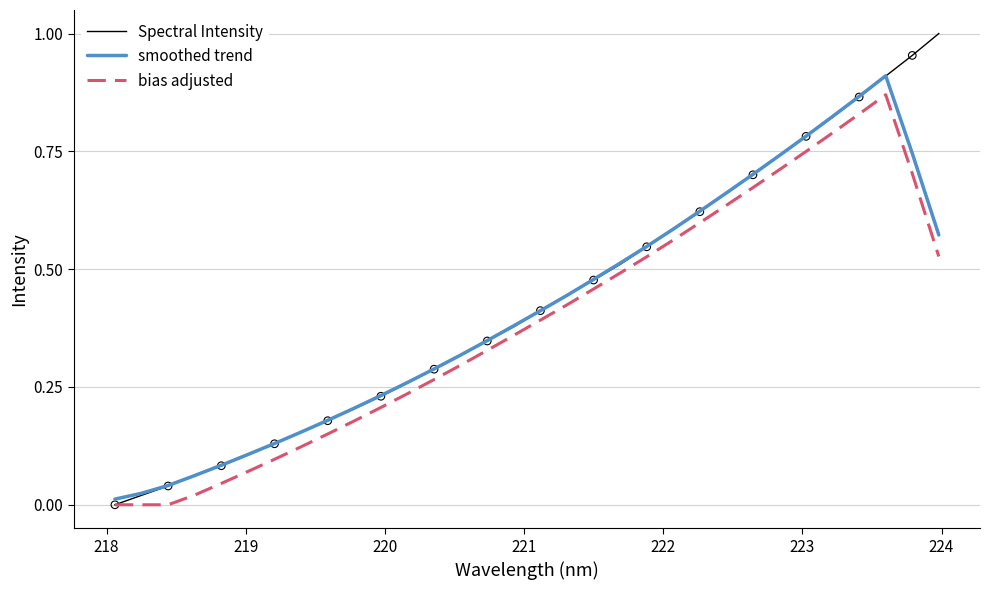

Which series has the widest spread of values?

Spectral Intensity